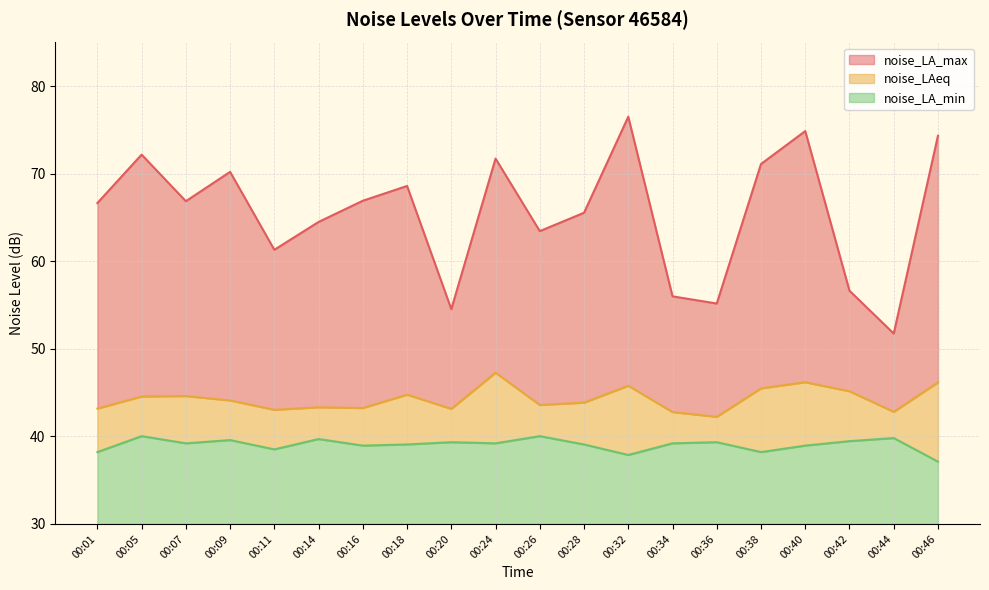

True or false: noise_LAeq and noise_LA_max cross at least once.

False